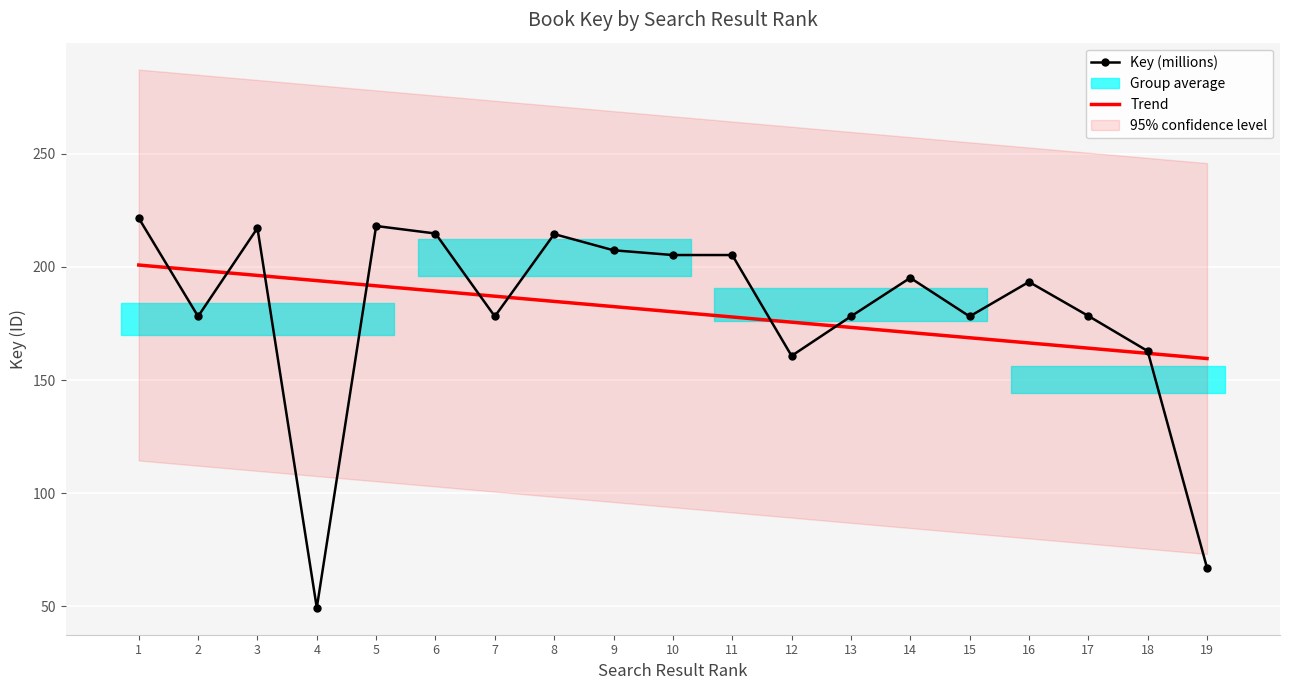

Where do Trend and Key (millions) first cross each other?

1 and 2